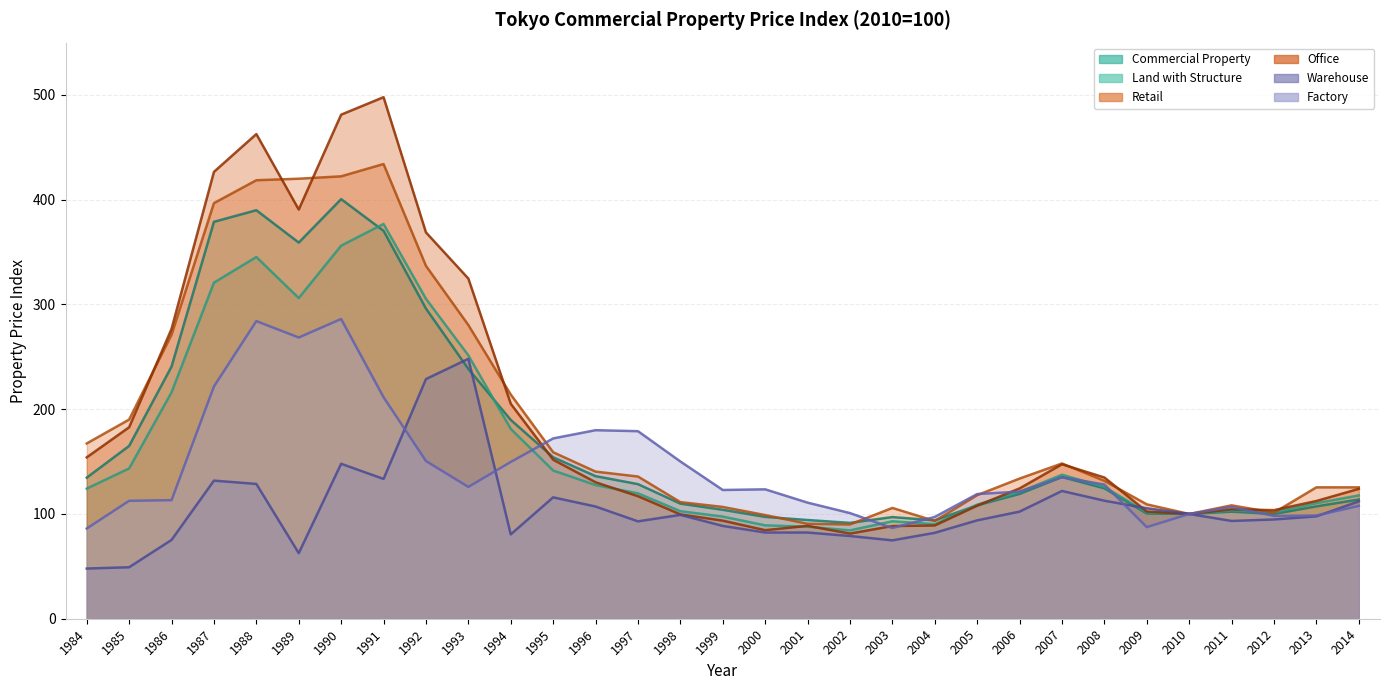

At which category does Office reach its first local valley?

1989